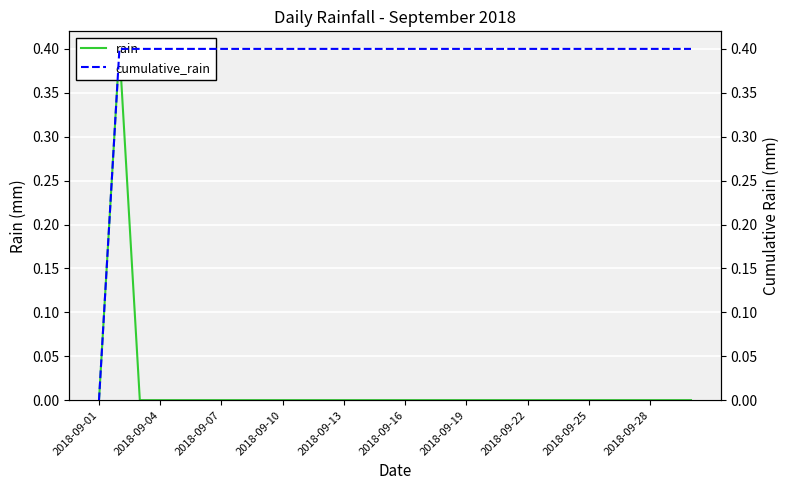

Where is rain nearest to the value 0?

2018-09-01